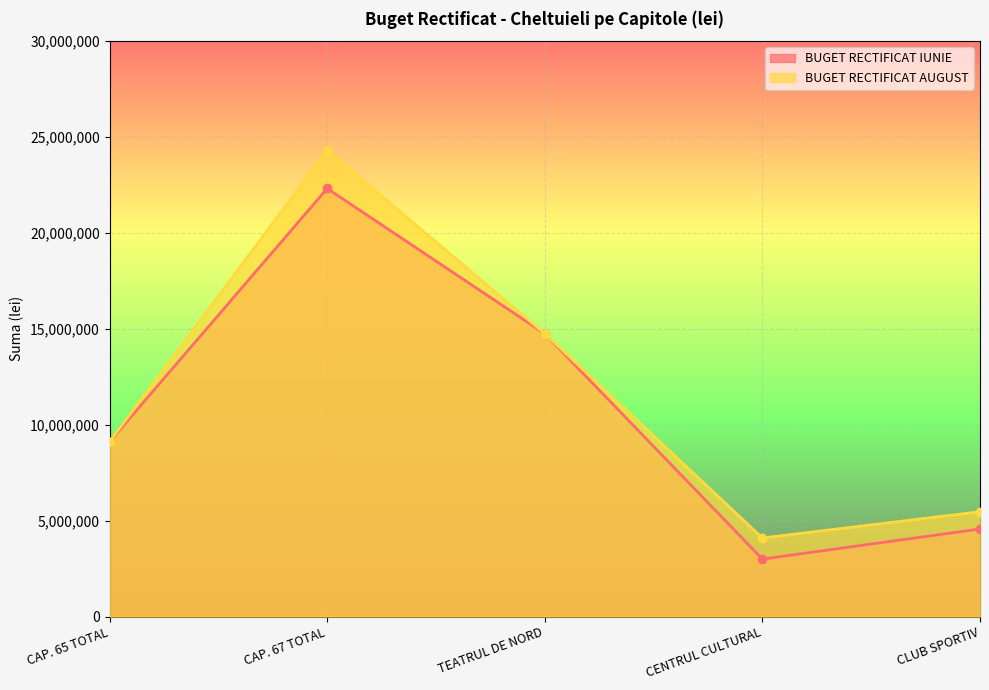

Between CAP. 67 TOTAL and TEATRUL DE NORD, which series saw the biggest shift?

BUGET RECTIFICAT AUGUST